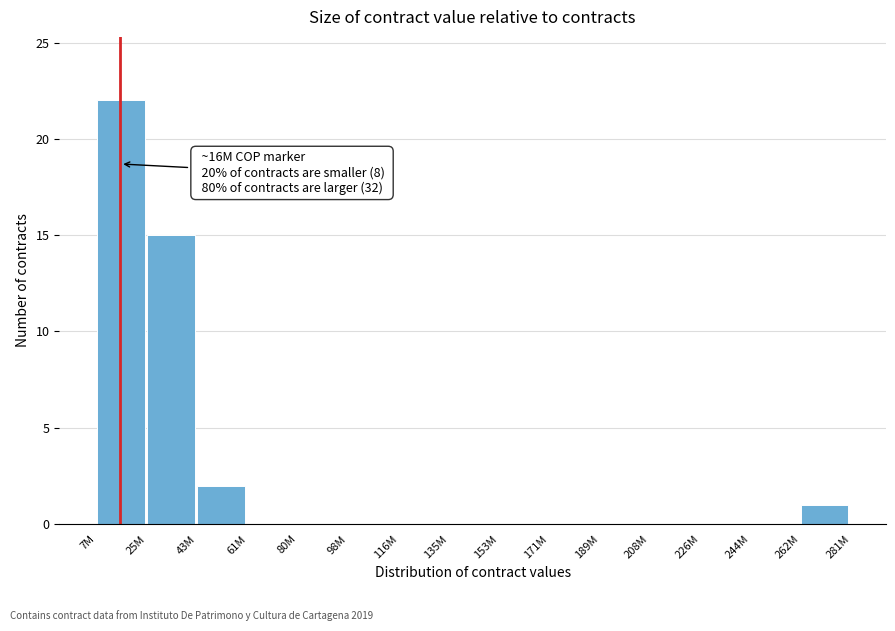

Reading left to right, transcribe all the data shown in this chart.

7M=22	25M=15	43M=2	61M=0	80M=0	98M=0	116M=0	135M=0	153M=0	171M=0	189M=0	208M=0	226M=0	244M=0	262M=1